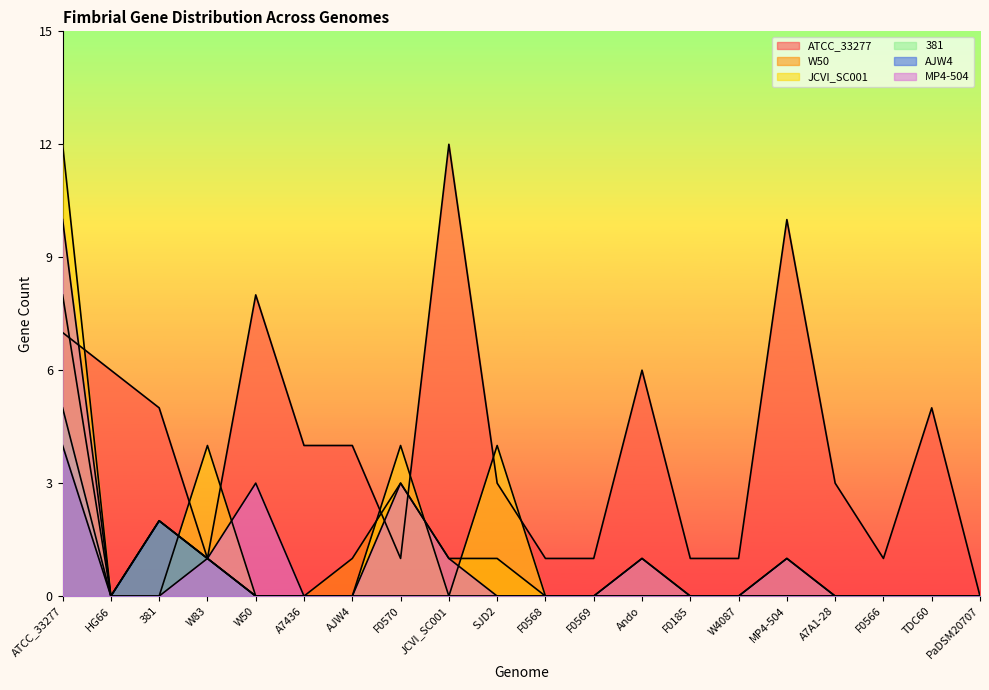

What is the highest value of the W50 series?

8